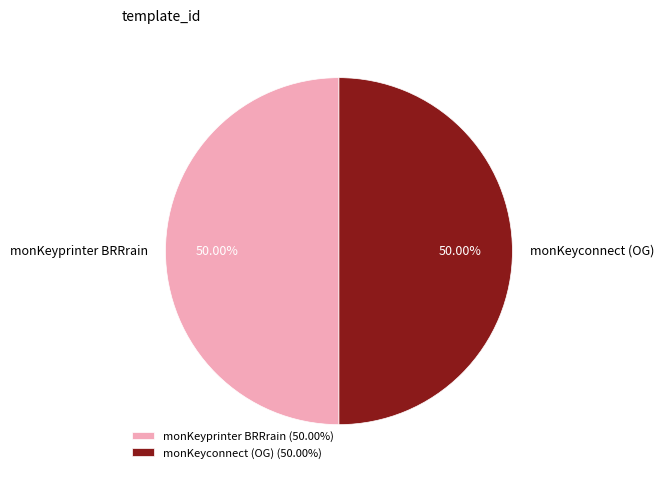

What percentage is the monKeyconnect (OG) slice, to the nearest percent?

50%